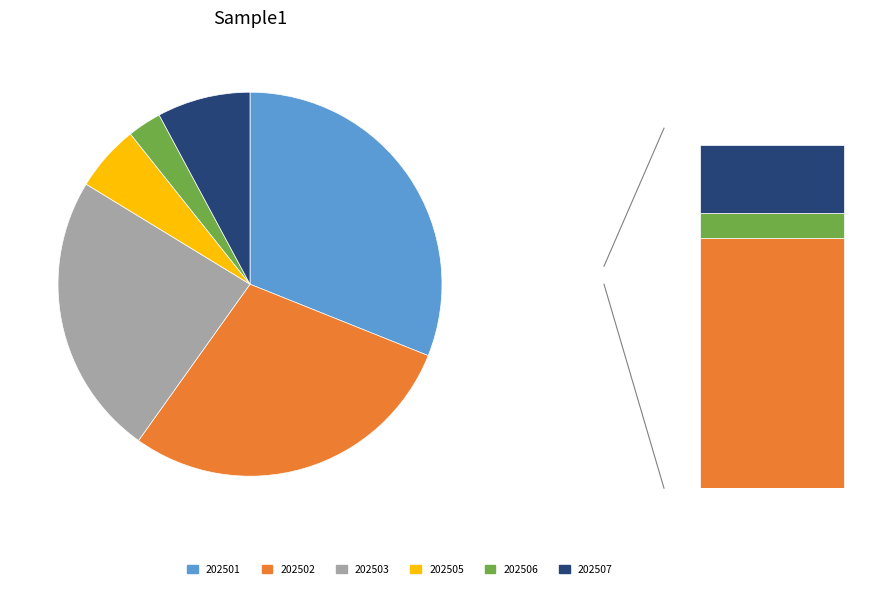

Is 202507 the majority of the pie?

No